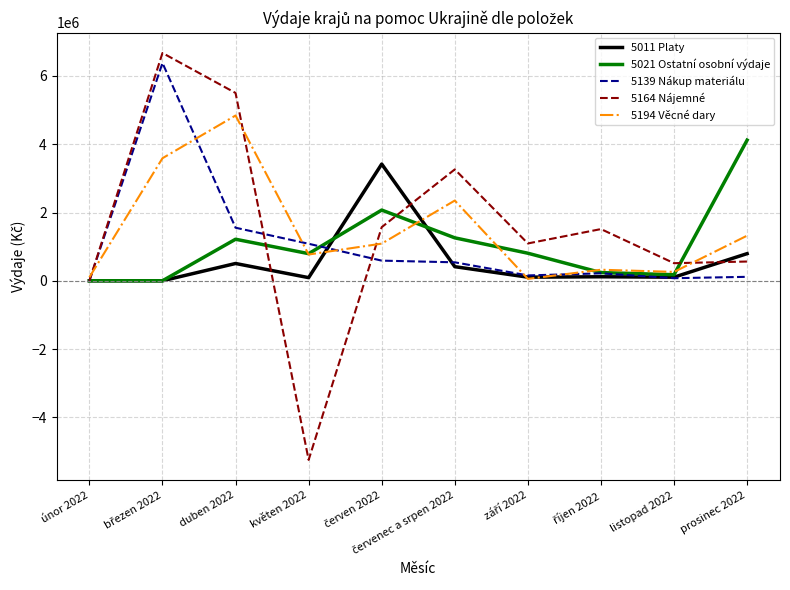

Which series has the largest range (max minus min)?

5164 Nájemné